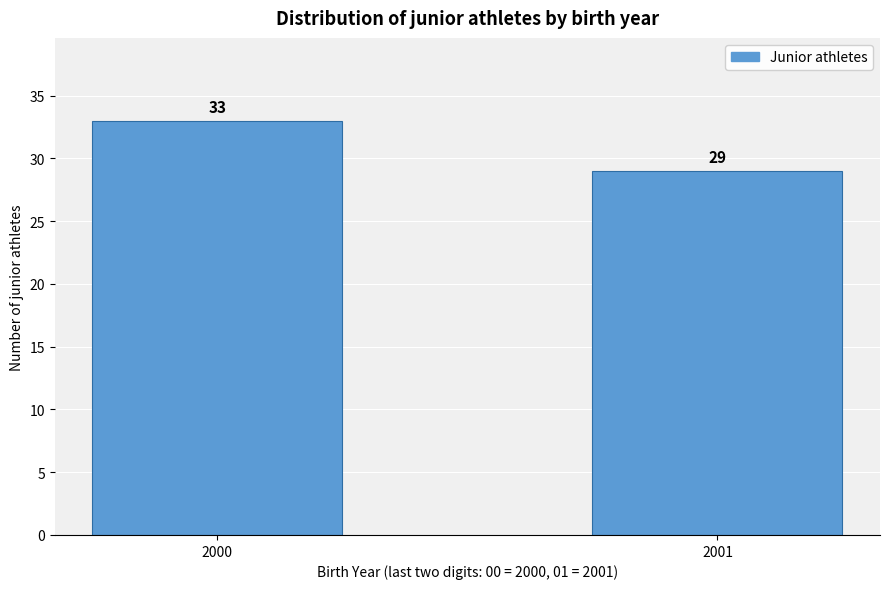

Reading left to right, list all the values displayed in this chart.

33	29